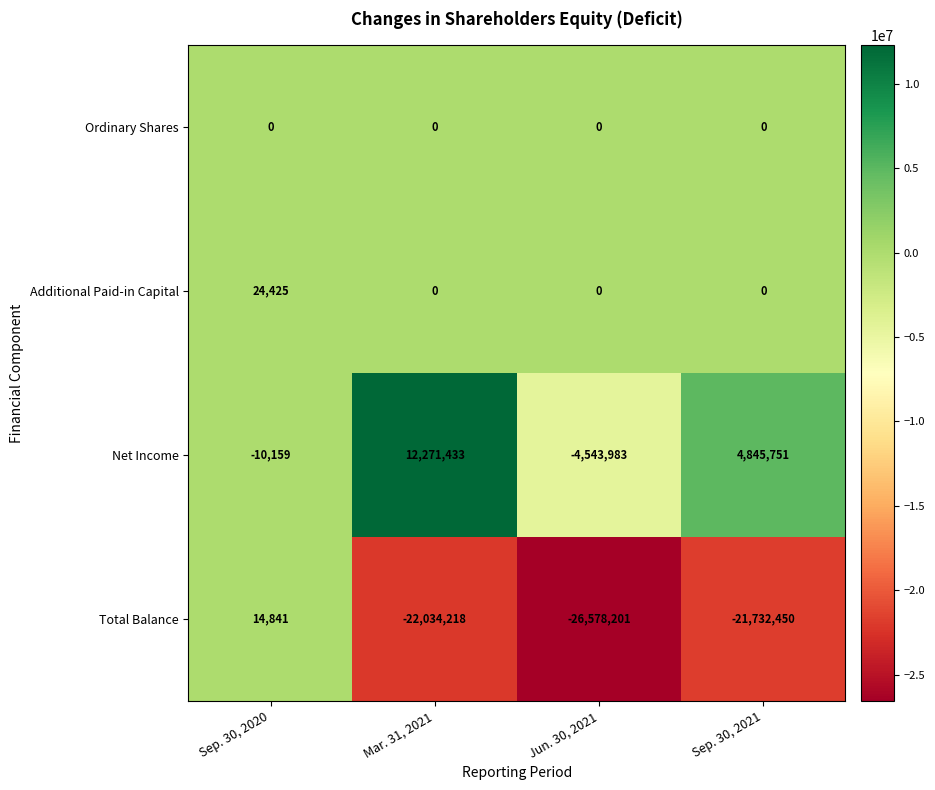

True or false: Additional Paid-in Capital has a value of -9314 at Sep. 30, 2021.

False